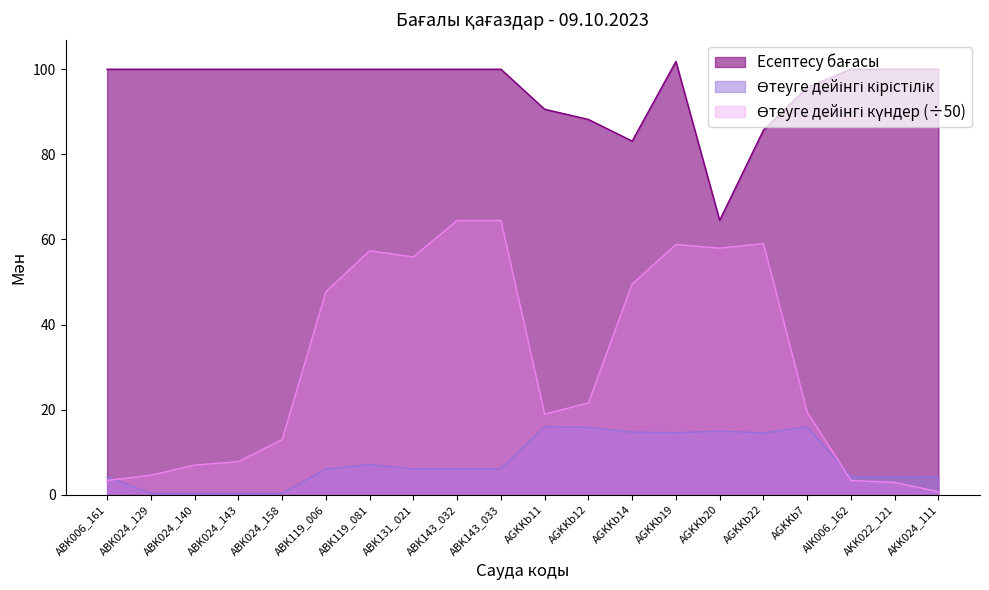

What is the highest value of the Есептесу бағасы series?

101.8